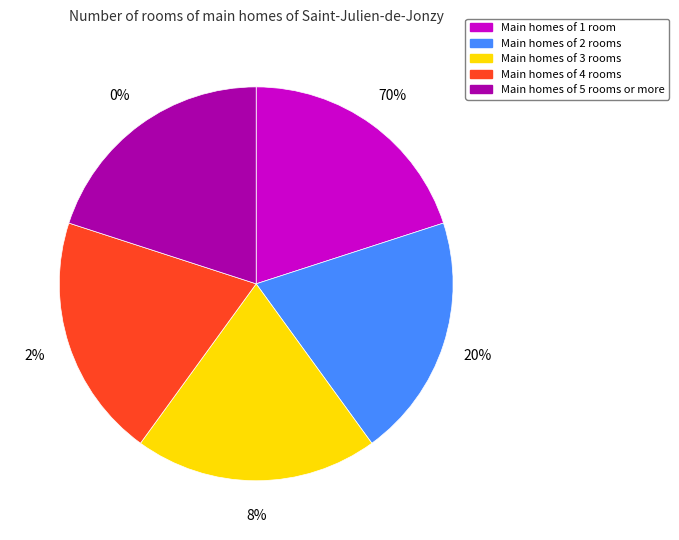

Is there any slice that represents more than half of the pie?

No